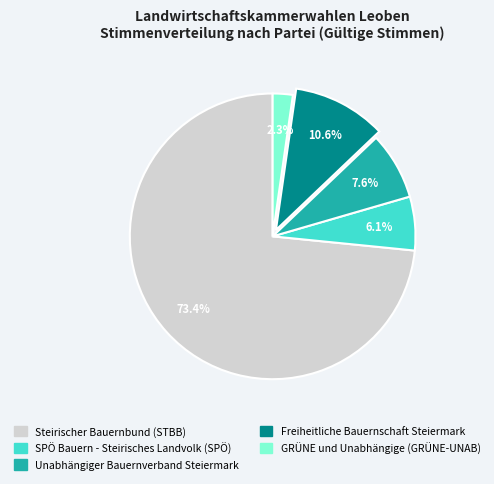

To the nearest percent, what is the average slice percentage?

20%